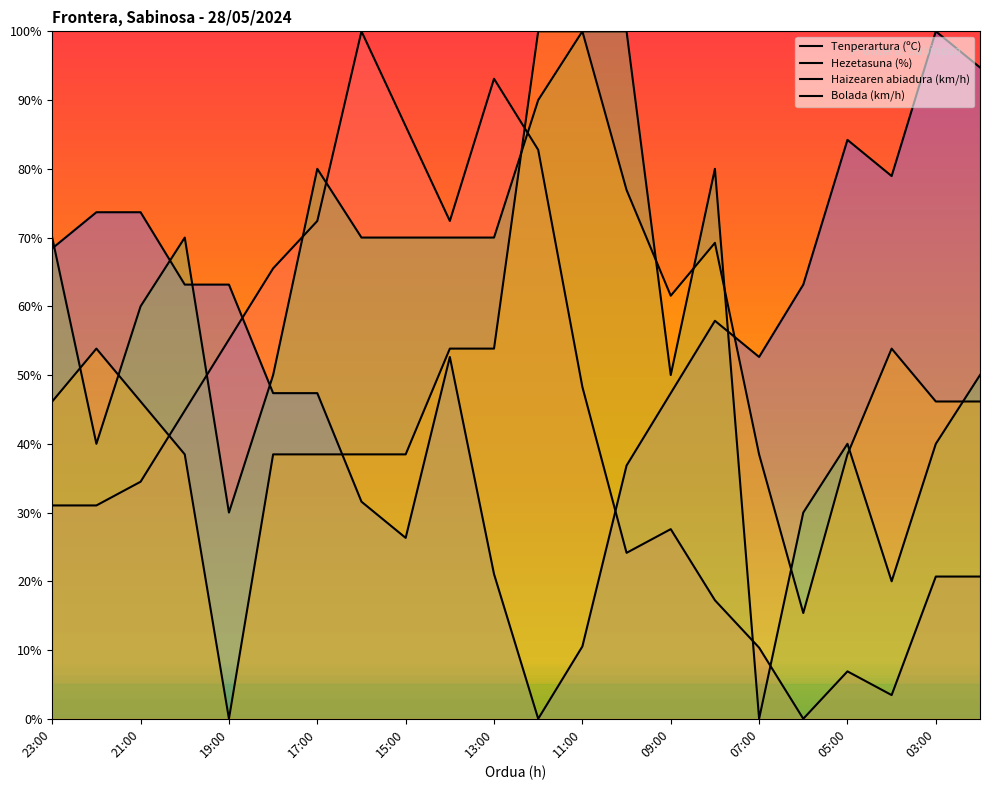

What position from the left is 16:00?

8